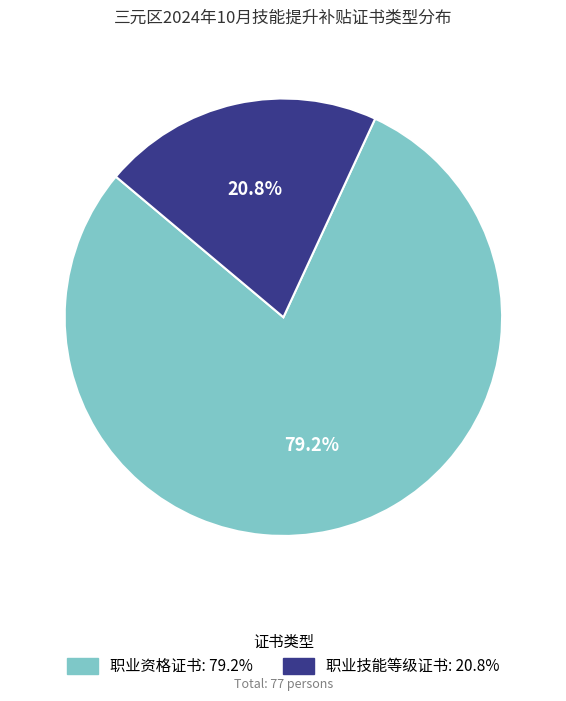

Is it true that 职业技能等级证书 is 21% of the pie?

True